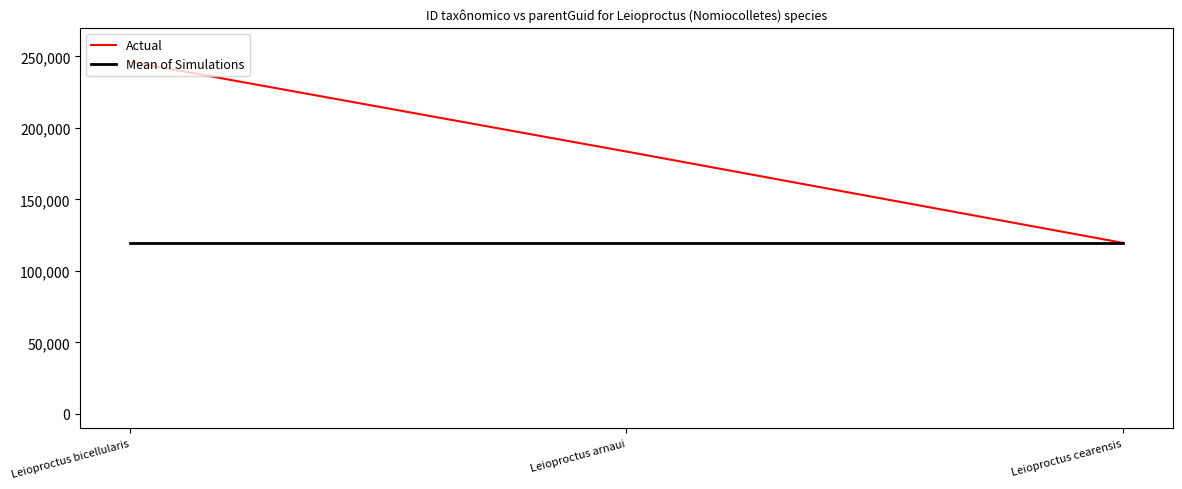

Reading left to right, transcribe all the data shown in this chart.

Actual: 246334	183509	119628
Mean of Simulations: 119620	119620	119620